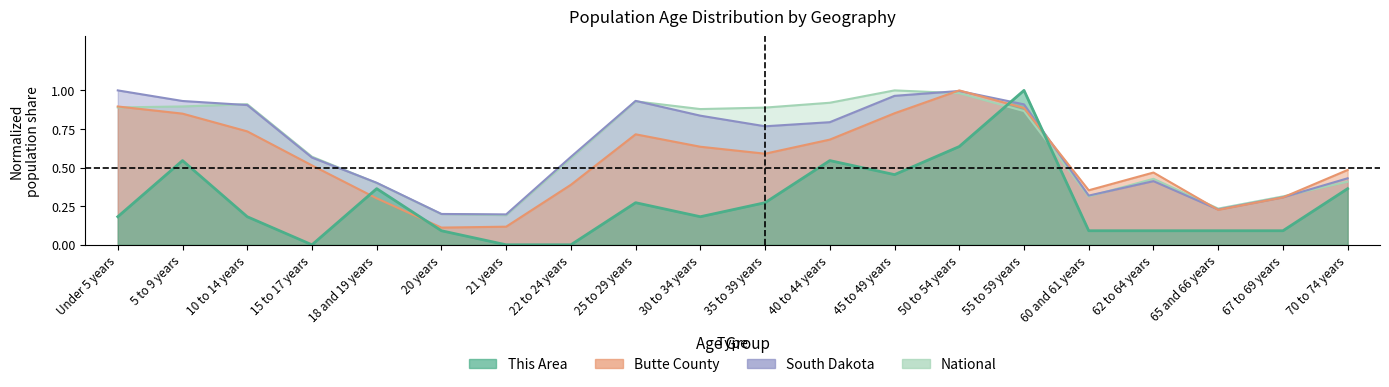

At which label does Butte County reach its peak?

50 to 54 years